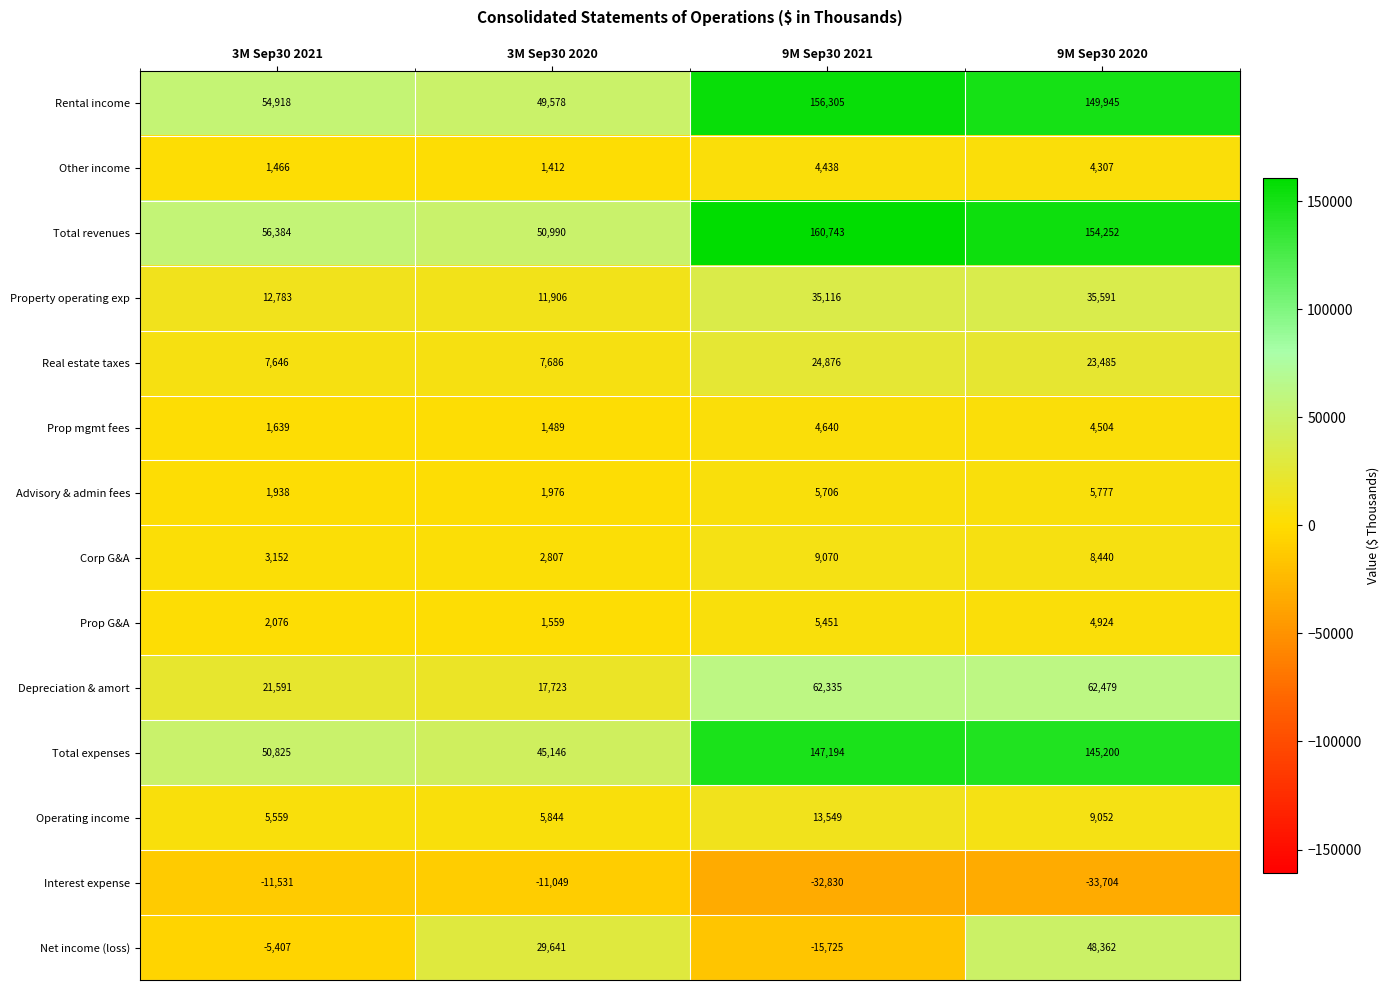

What is the sum of the Total revenues values at 3M Sep30 2021 and 9M Sep30 2021?

217127